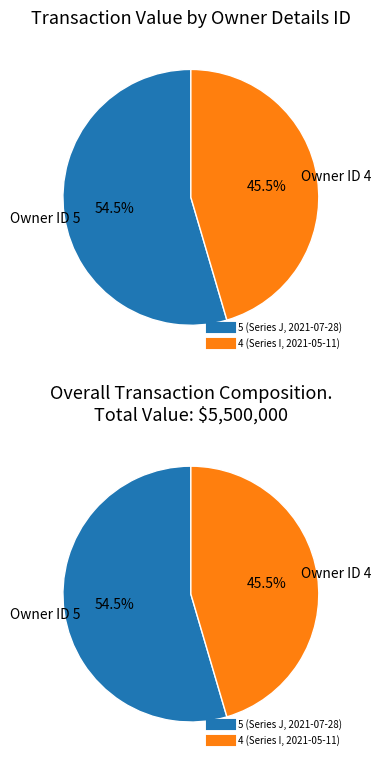

Rank the categories by value from highest to lowest.

5 (Series J, 2021-07-28), 4 (Series I, 2021-05-11)